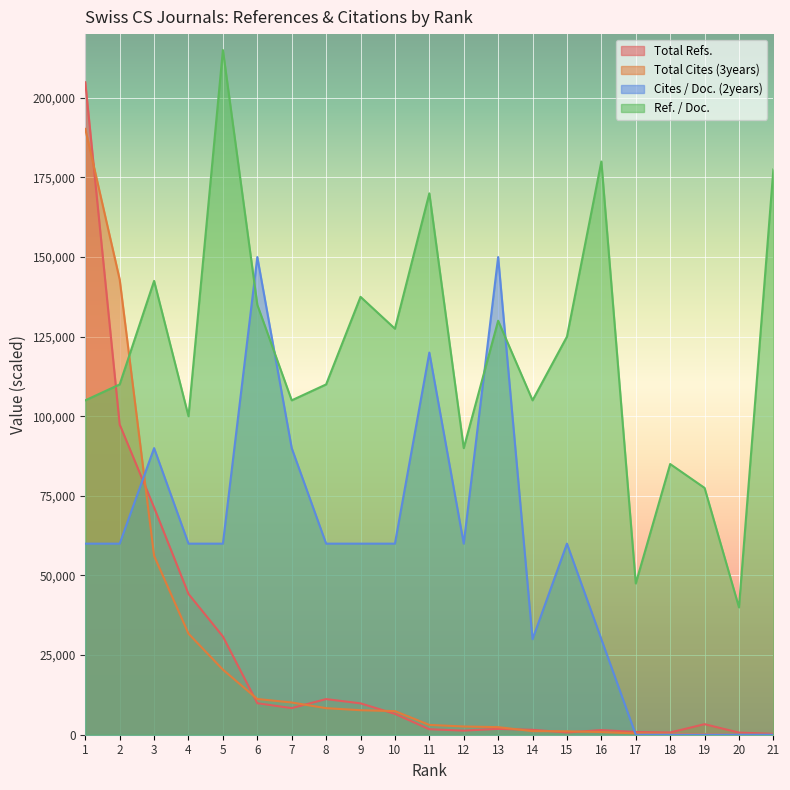

How many distinct data groups are displayed?

4